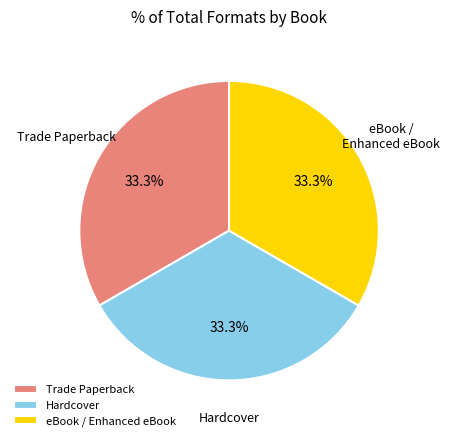

Is there any slice that represents more than half of the pie?

No